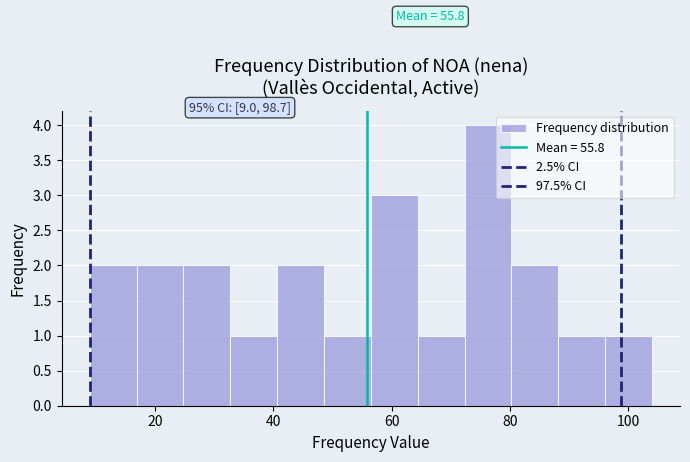

Read against the x-axis, roughly where is the centre of the tallest bar?

76